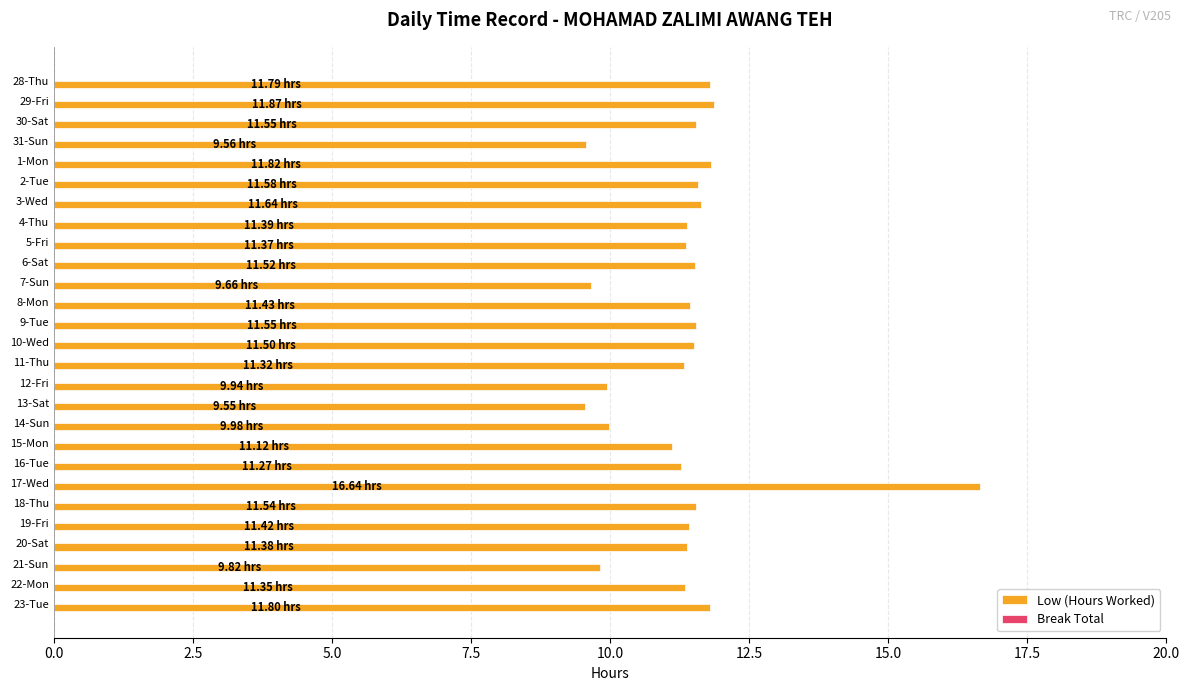

What is the difference between the maximum and minimum values?

7.1